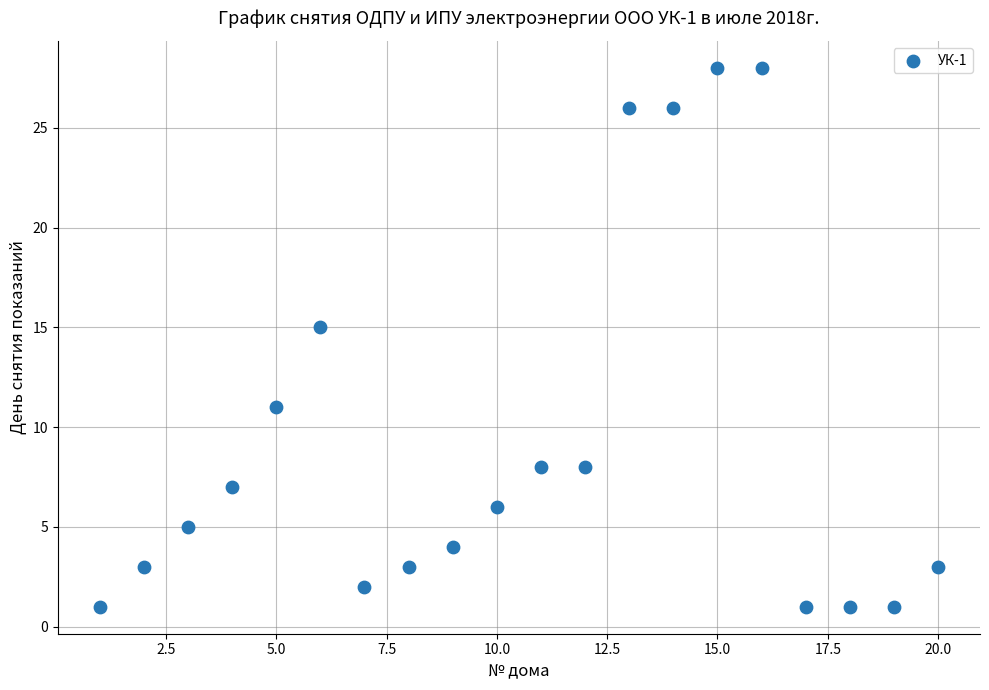

What Y value in the scatter plot is closest to 14?

15